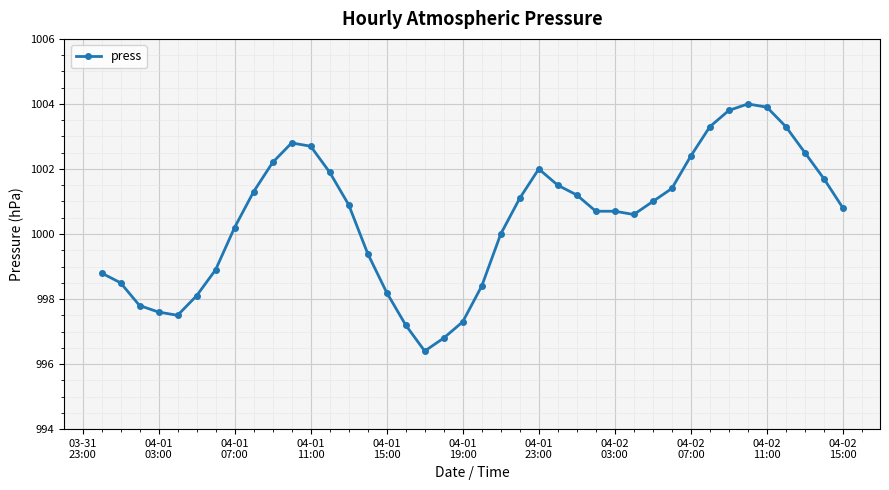

What is the maximum value shown in the chart?

1004.0